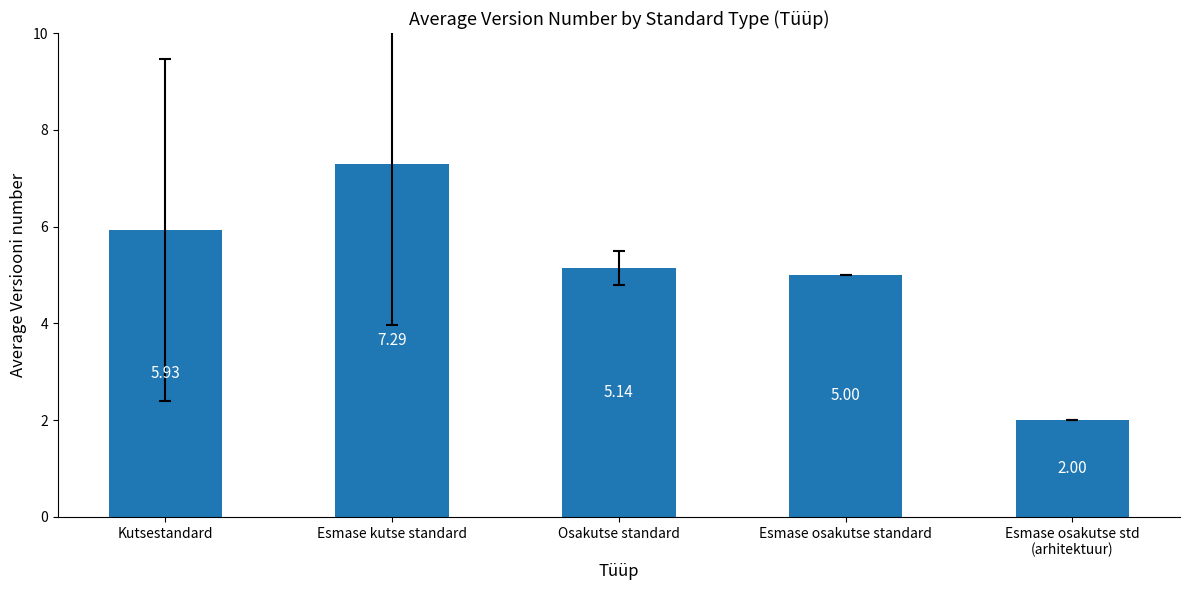

Are the bars horizontal?

No